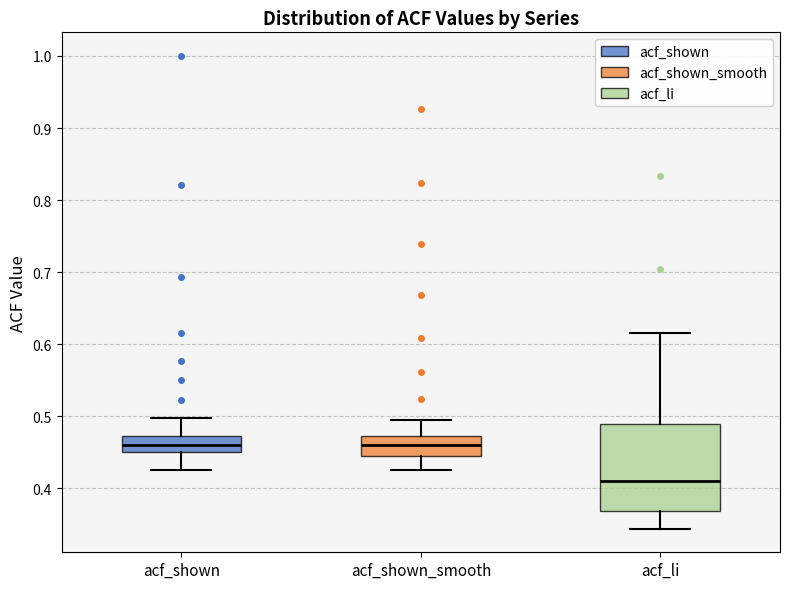

Reading left to right, read every box against the y-axis: the position of its median line, the range the box covers, and the ends of its whiskers. The values are not printed on the chart, so give them approximately, as read against the axis.

acf_shown: median 0.46, box 0.45 to 0.47, whiskers 0.43 to 0.50
acf_shown_smooth: median 0.46, box 0.45 to 0.47, whiskers 0.43 to 0.50
acf_li: median 0.41, box 0.37 to 0.49, whiskers 0.34 to 0.62